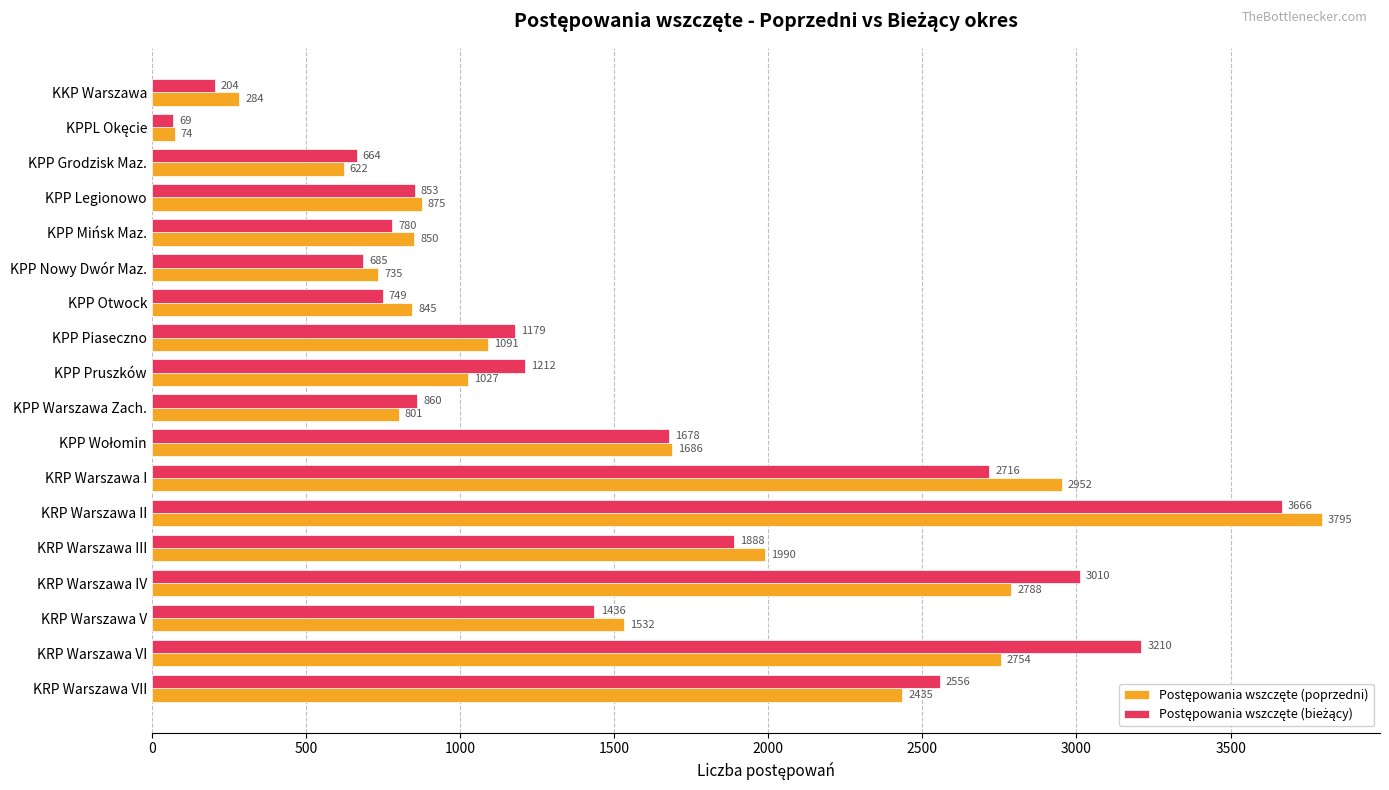

At which category does the chart reach its peak across all series?

KRP Warszawa II